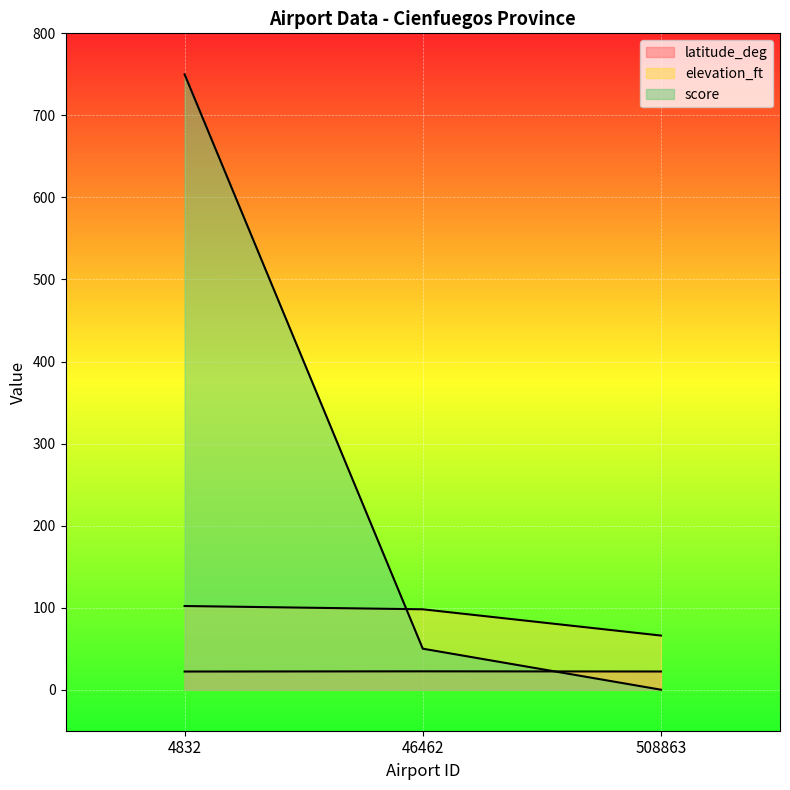

How many lines are shown in the chart?

3